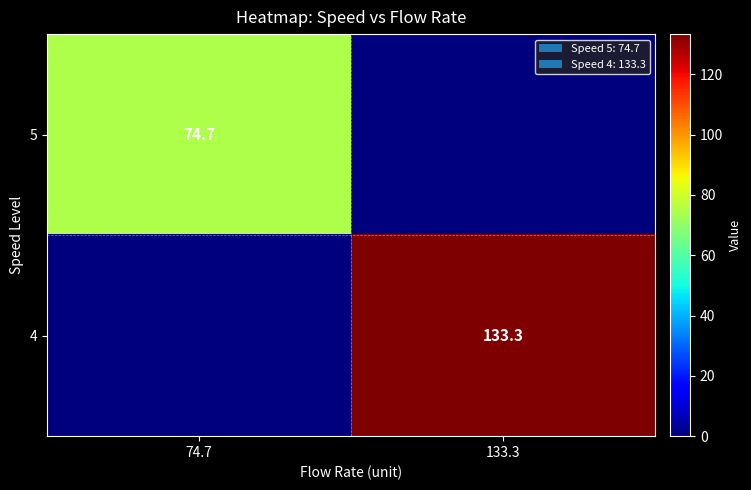

True or false: 5 has a value of 119.0 at 74.7.

False